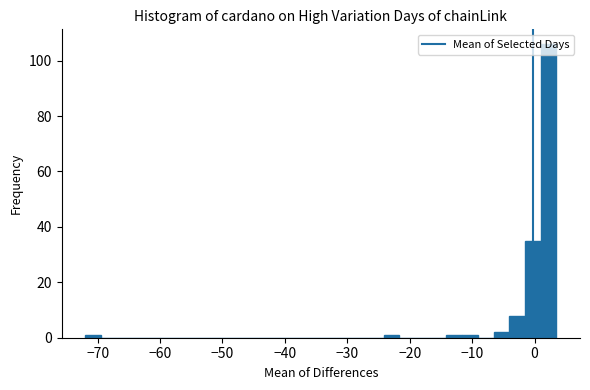

Around what value on the x-axis is the tallest bar? Give the approximate position of its centre, as read against the axis.

2